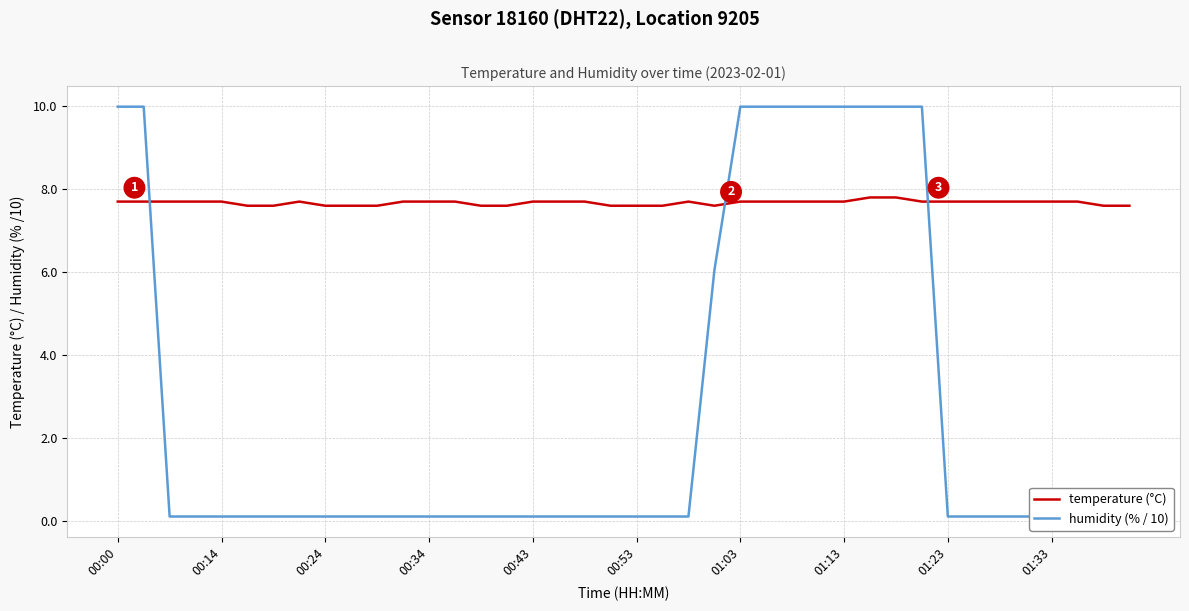

Which series ends up on top after the final intersection of temperature (°C) and humidity (% / 10)?

temperature (°C)